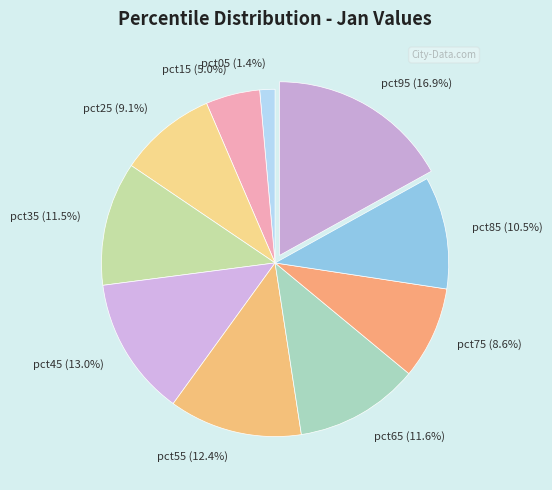

To the nearest percent, what is the difference between the pct25 and pct05 slice percentages?

8%